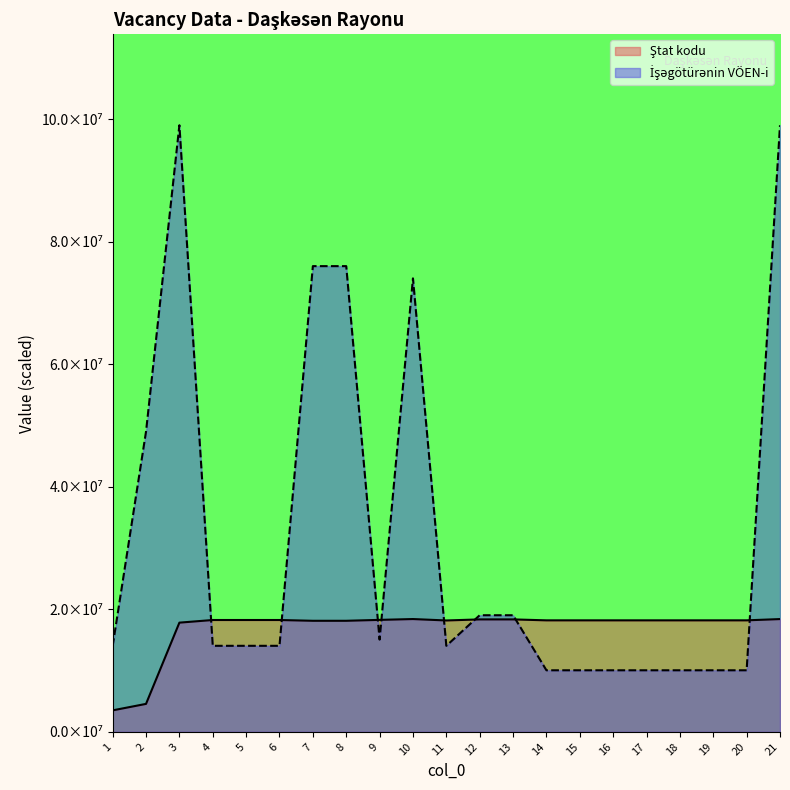

Rank the series at 9 from highest to lowest value.

Ştat kodu, İşəgötürənin VÖEN-i